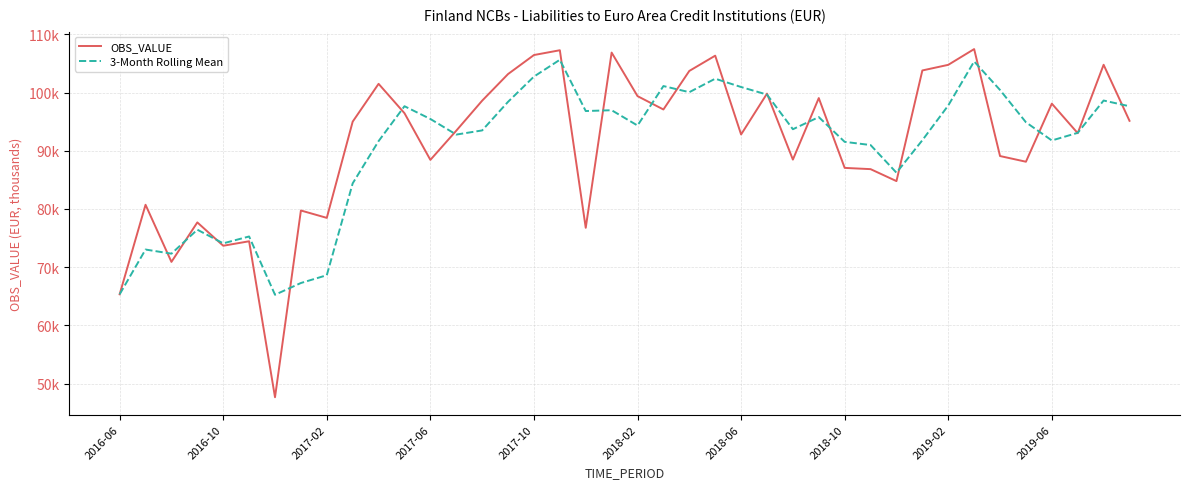

What are all the series names shown in the legend?

OBS_VALUE, 3-Month Rolling Mean